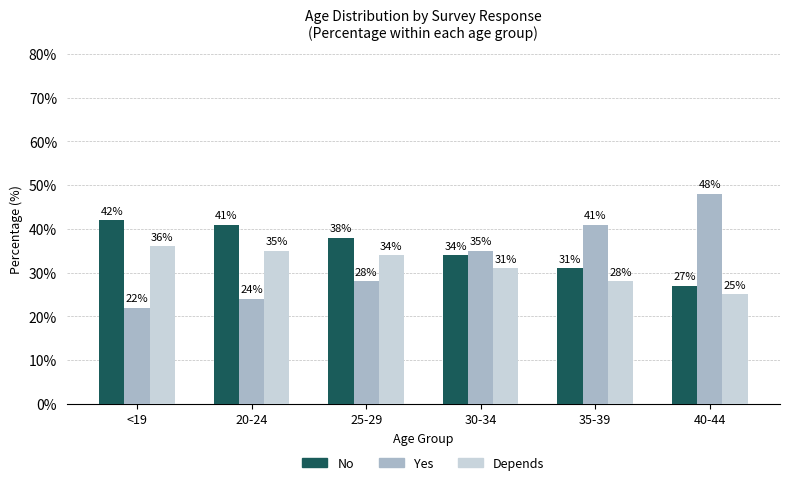

Rank the series at 30-34 from highest to lowest value.

Yes, No, Depends